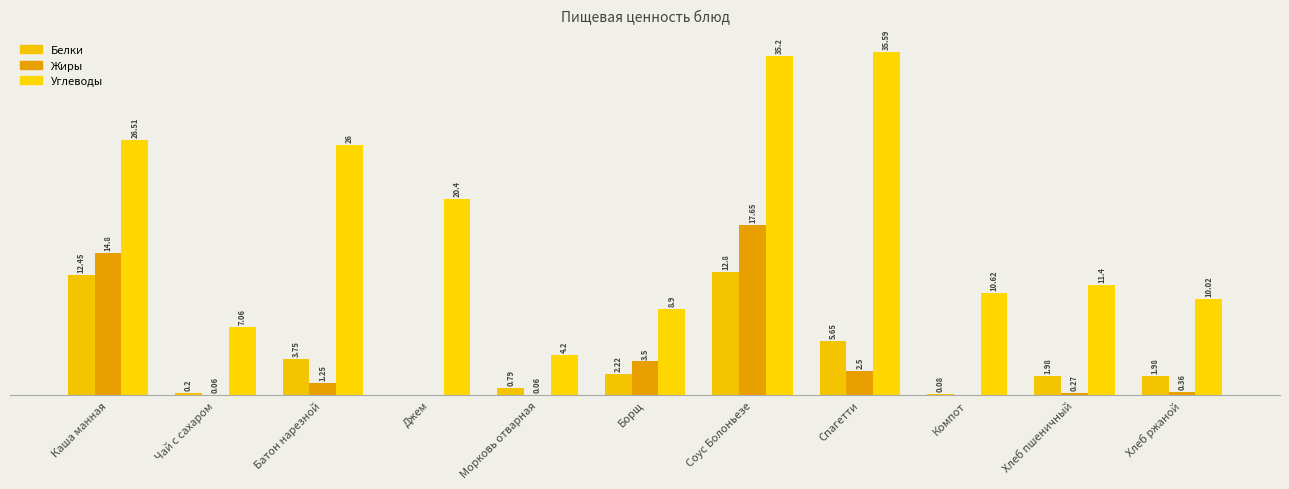

Are the bars horizontal?

No